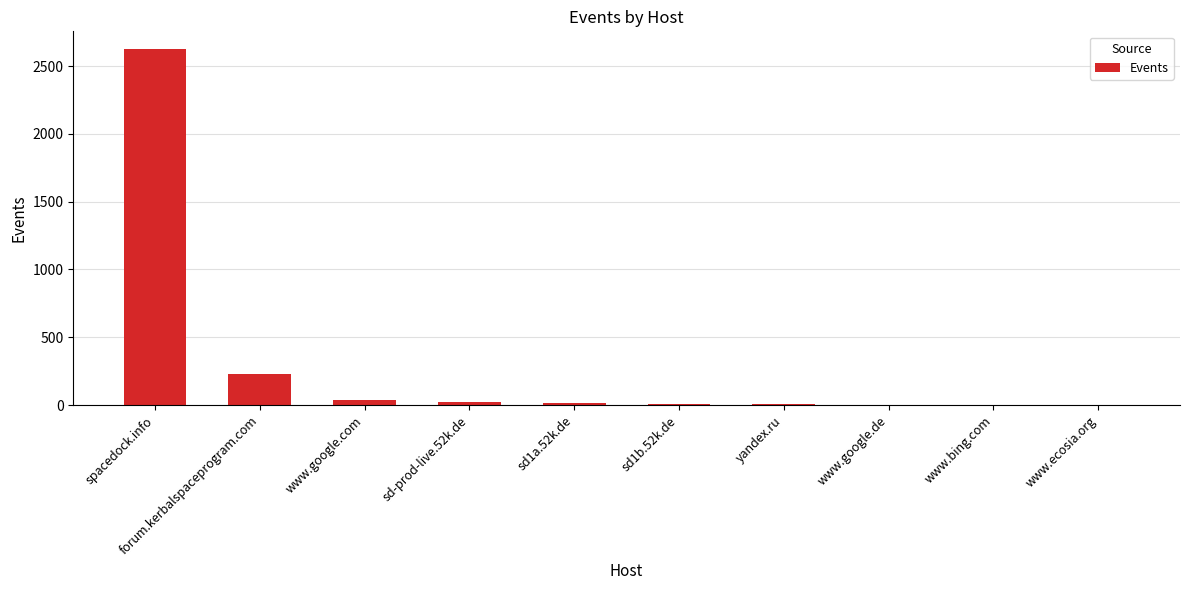

True or false: the data shows 3972 at spacedock.info.

False